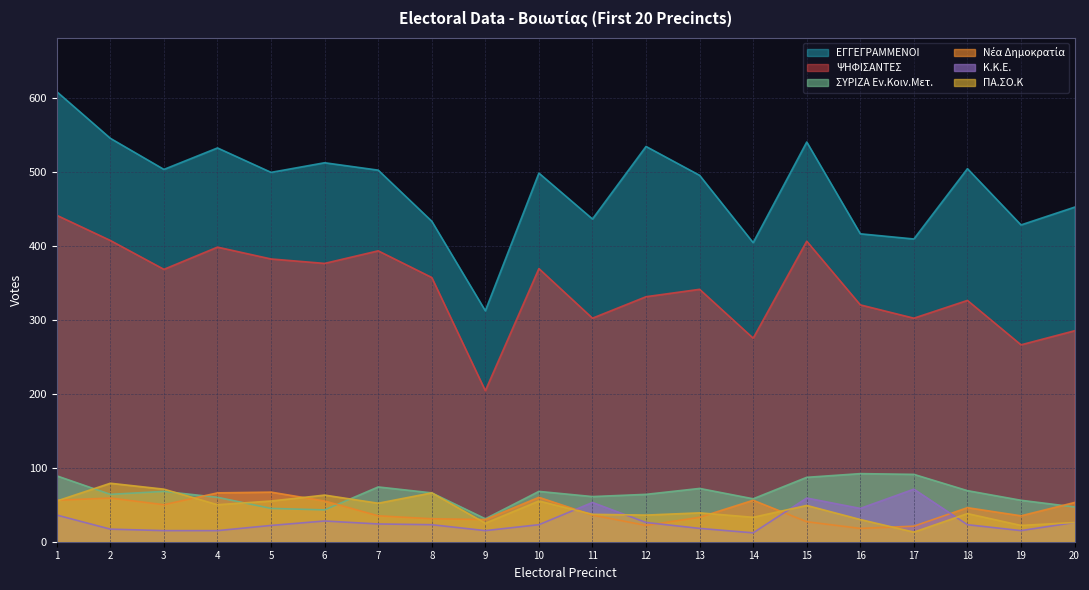

Which series has the largest total across all categories?

ΕΓΓΕΓΡΑΜΜΕΝΟΙ